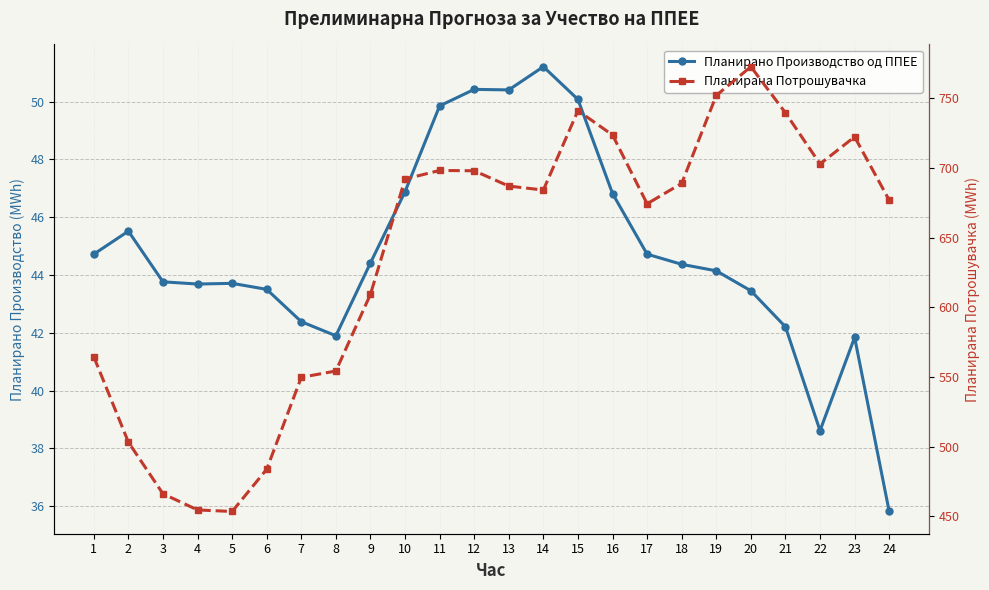

True or false: Планирано Производство од ППЕЕ has more than 0 interior local peaks.

True